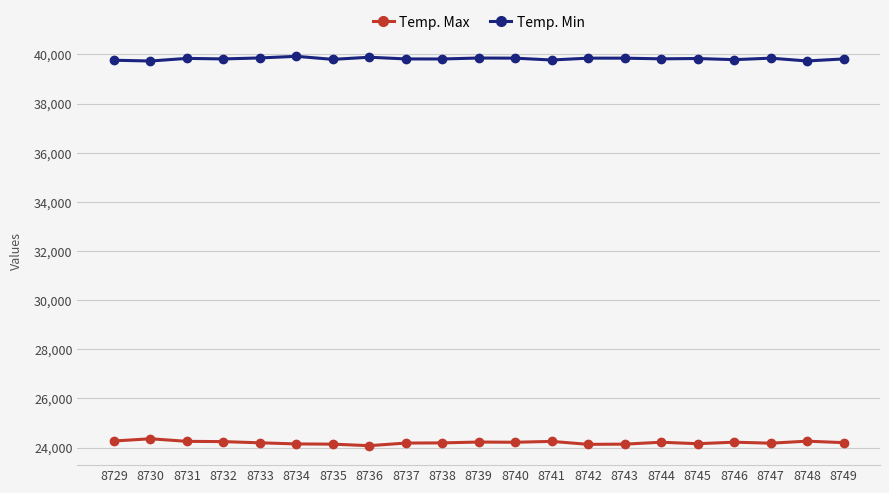

What is the sum of all Temp. Min values?

836241